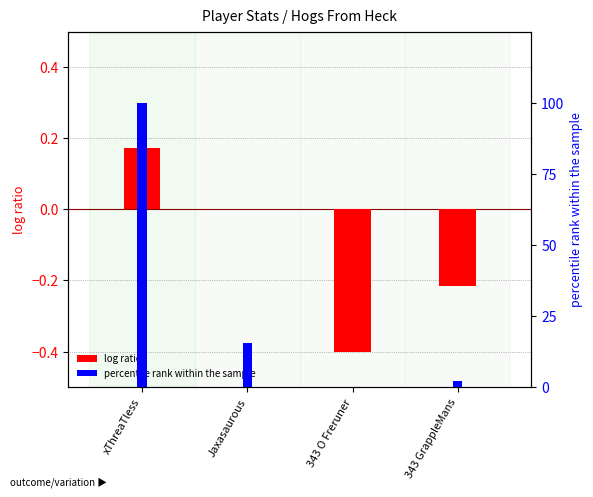

What is the highest value of the percentile rank within the sample series?

100.0